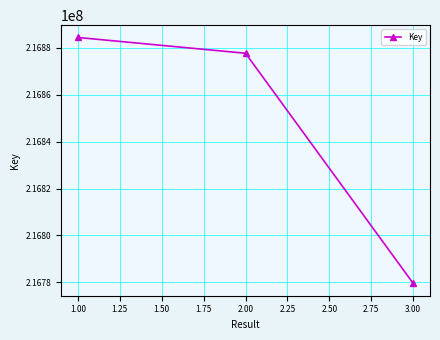

Does the chart have visible grid lines?

Yes